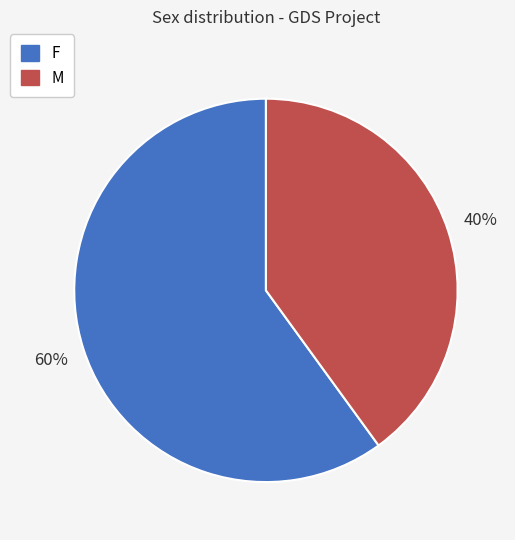

Rank the categories by value from lowest to highest.

M, F